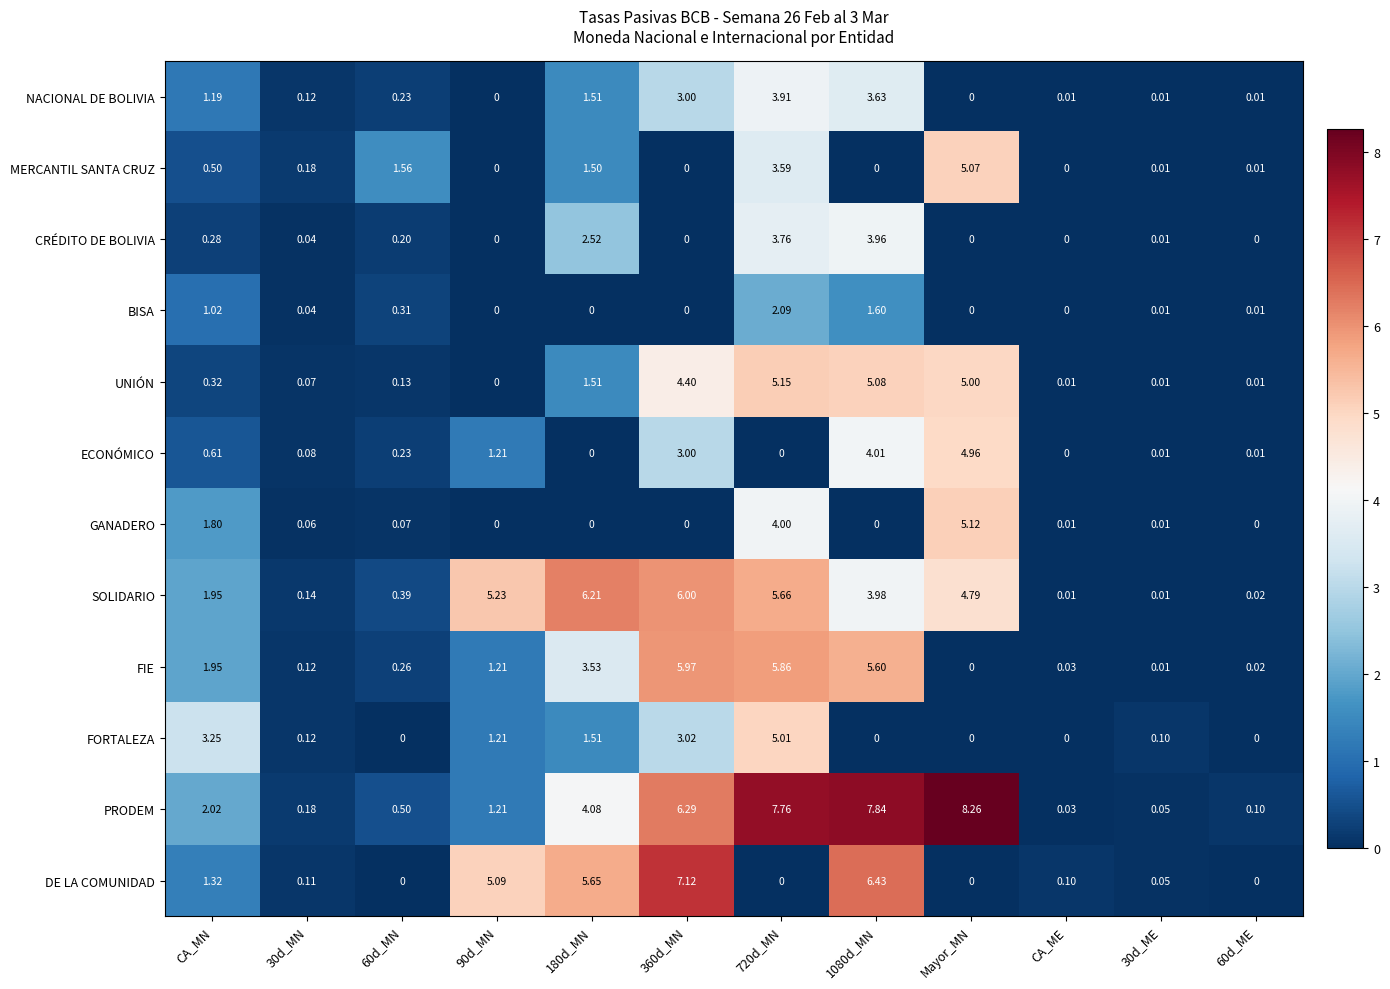

List the series in order of their peak value, lowest first.

BISA, NACIONAL DE BOLIVIA, CRÉDITO DE BOLIVIA, ECONÓMICO, FORTALEZA, MERCANTIL SANTA CRUZ, GANADERO, UNIÓN, FIE, SOLIDARIO, DE LA COMUNIDAD, PRODEM